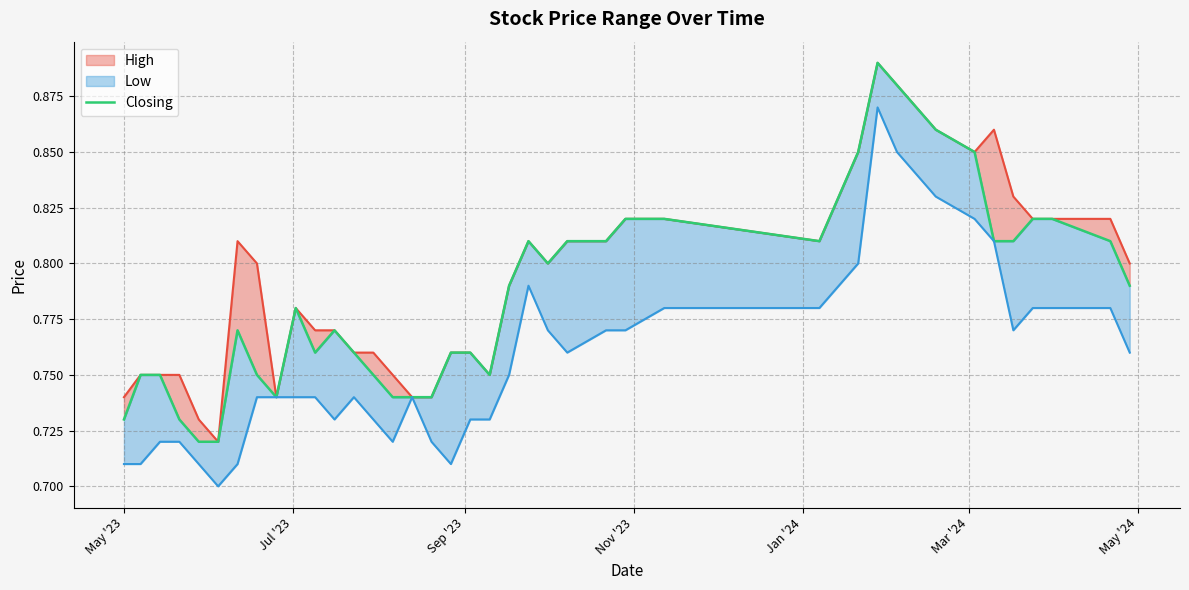

What is the minimum value shown in the chart?

0.7